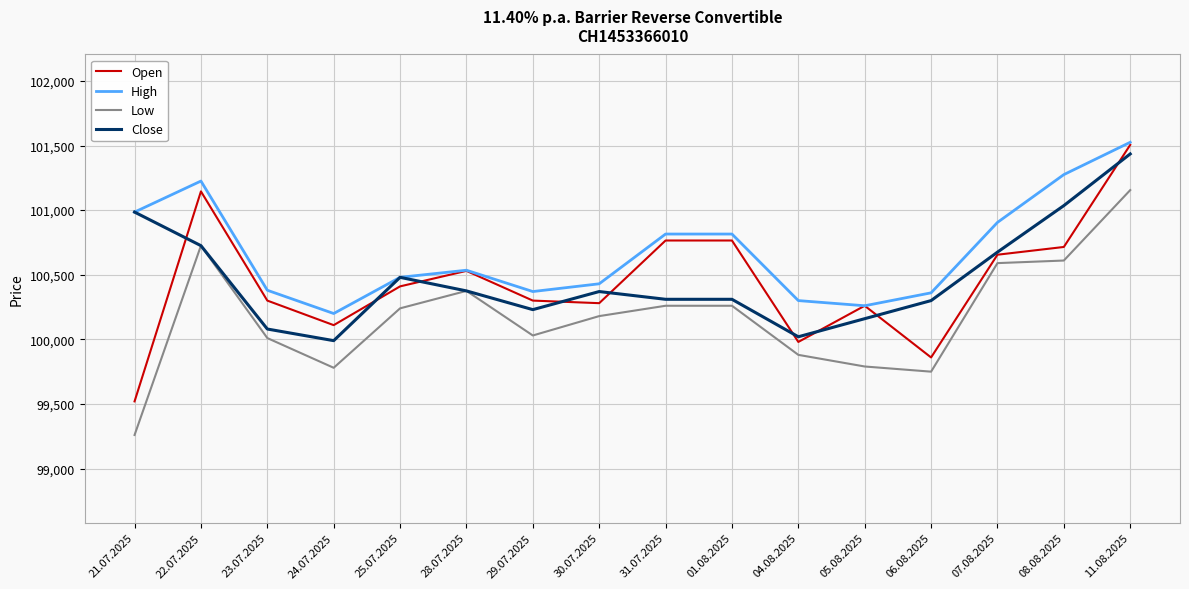

True or false: Low and High cross at least once.

False